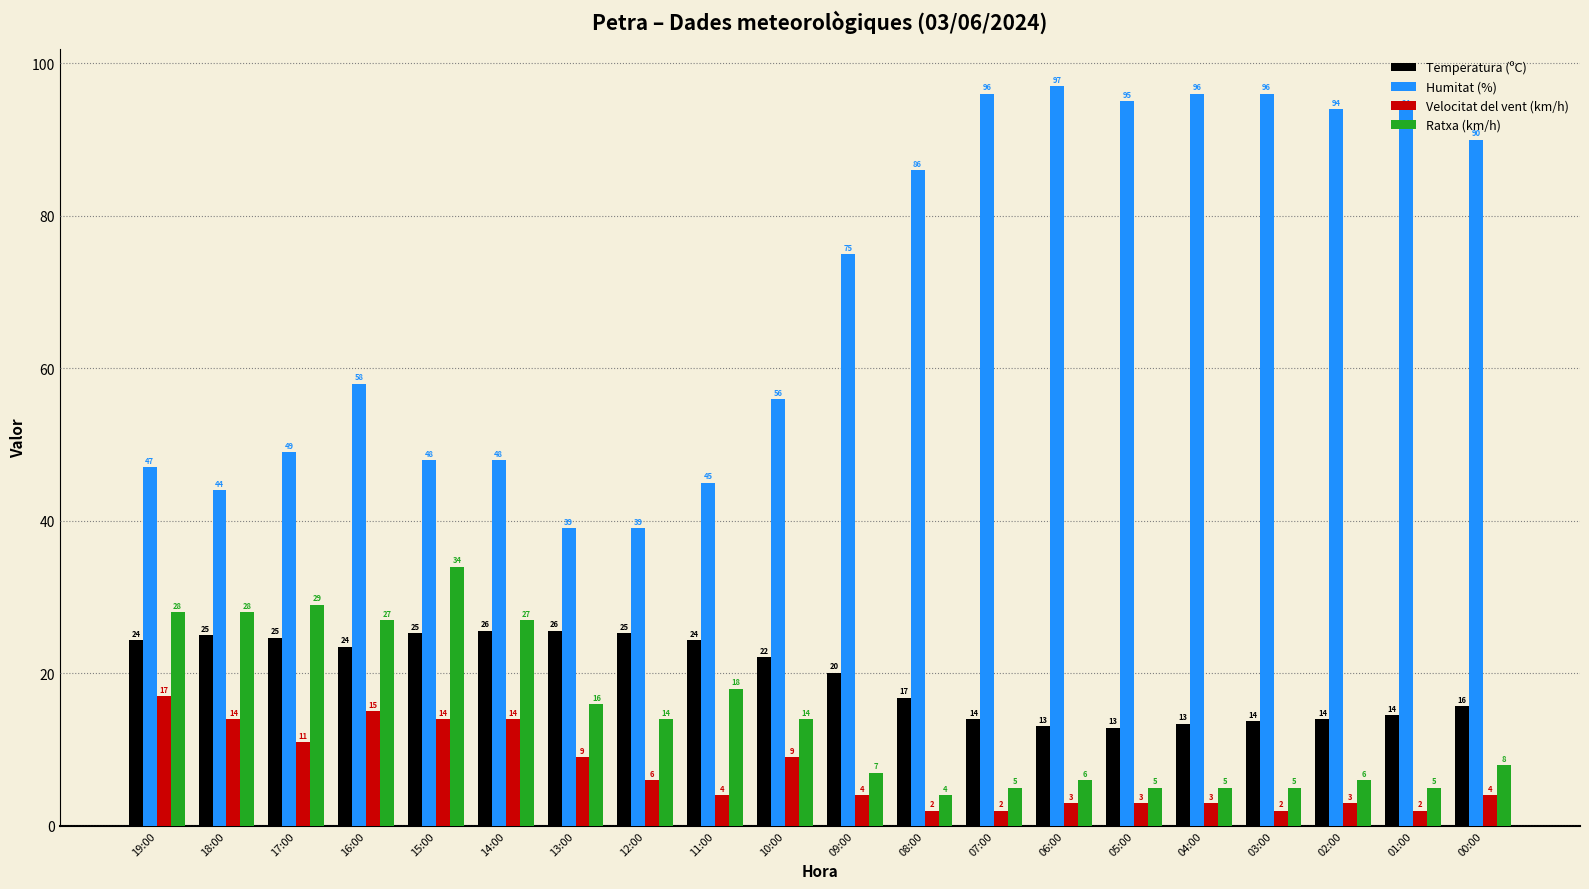

What is the spread (max minus min) of values at 06:00?

94.0